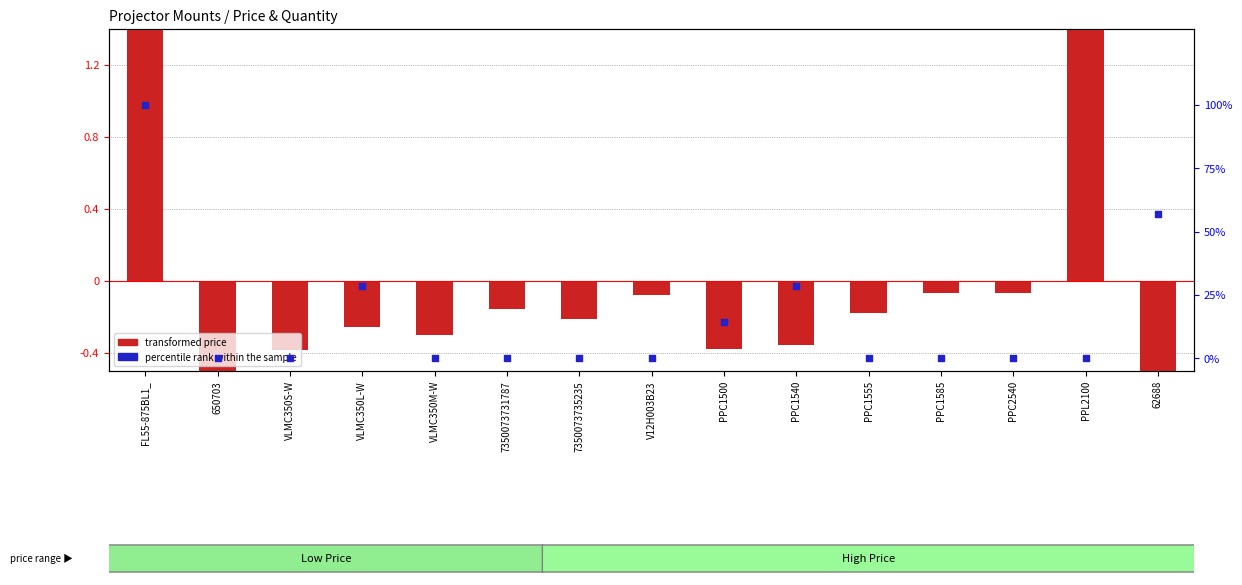

Which series reaches the minimum Y coordinate?

transformed price